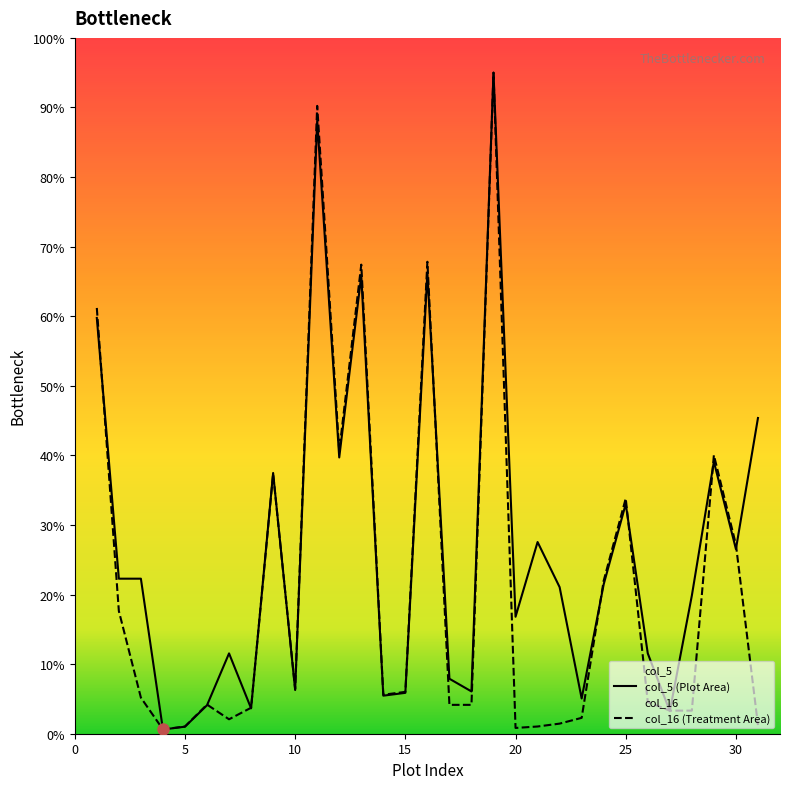

Reading right to left, what are all the values shown in this chart?

col_5: 45.4	26.5	39.1	19.9	3.2	11.5	33.0	21.5	5.1	21.1	27.5	16.8	95.0	6.1	7.9	66.2	5.9	5.5	65.8	39.7	88.1	6.3	37.5	3.6	11.5	4.1	1.0	0.6	22.3	22.3	59.8
col_16: 1.2	27.2	40.0	3.3	3.3	4.6	33.8	22.0	2.3	1.5	1.0	0.8	95.0	4.1	4.1	67.8	6.0	5.6	67.4	40.7	90.2	6.4	37.3	3.7	2.1	4.2	1.0	0.6	5.2	17.6	61.2